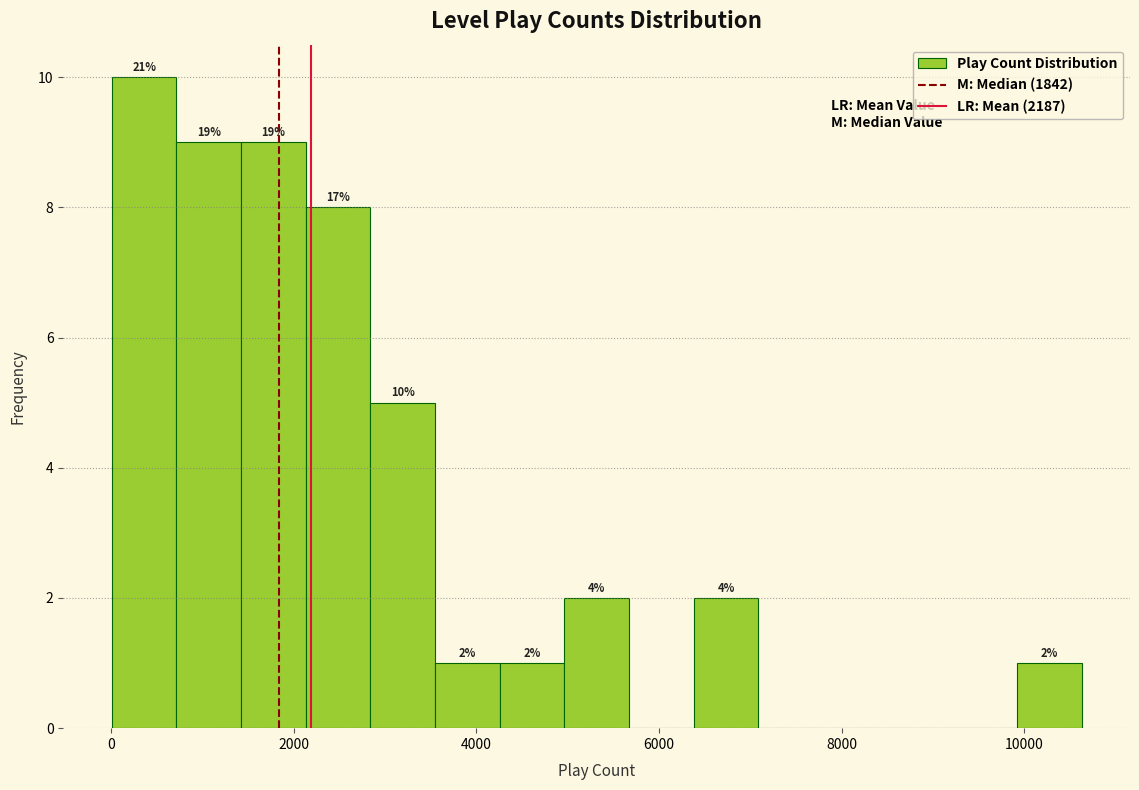

Read against the x-axis, roughly where is the centre of the tallest bar?

400